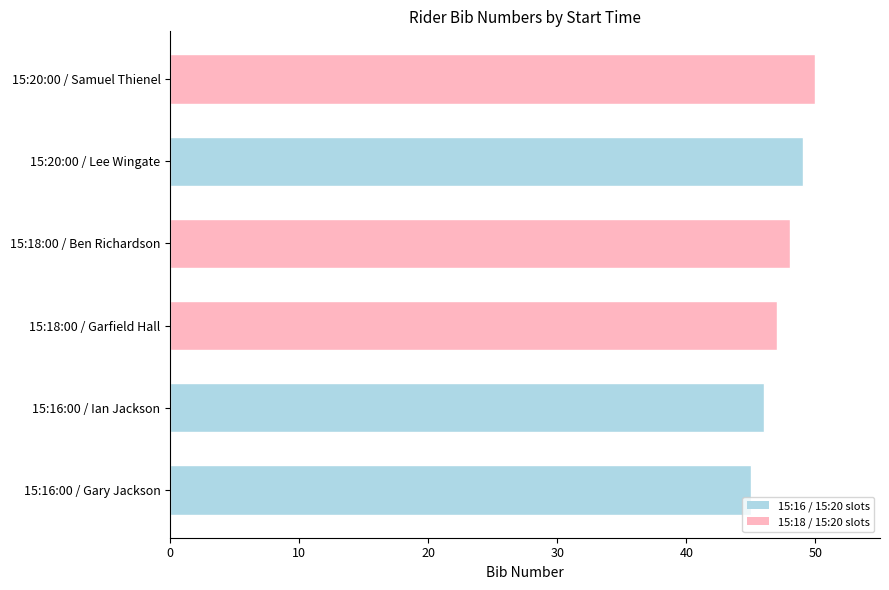

Reading bottom to top, transcribe all the data shown in this chart.

15:16:00 / Gary Jackson=45	15:16:00 / Ian Jackson=46	15:18:00 / Garfield Hall=47	15:18:00 / Ben Richardson=48	15:20:00 / Lee Wingate=49	15:20:00 / Samuel Thienel=50